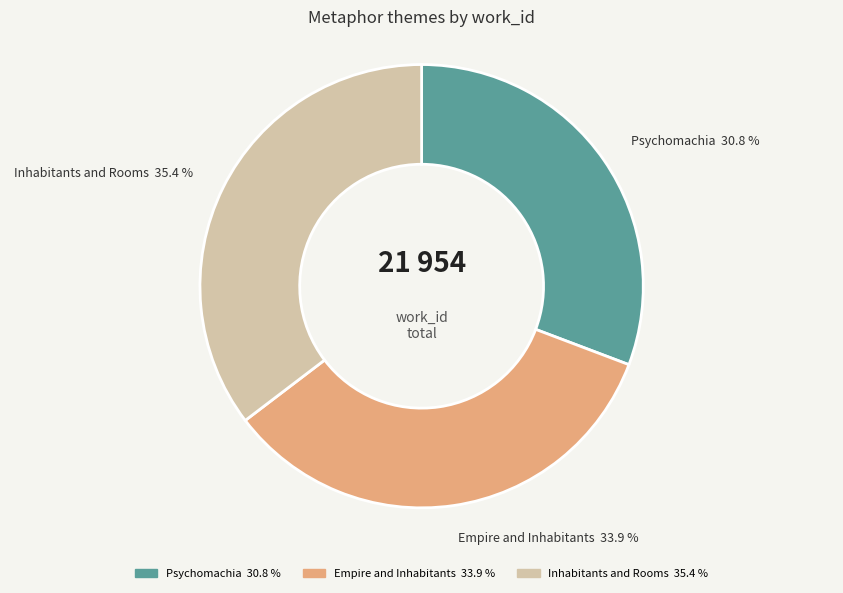

How many segments does this pie chart have?

3